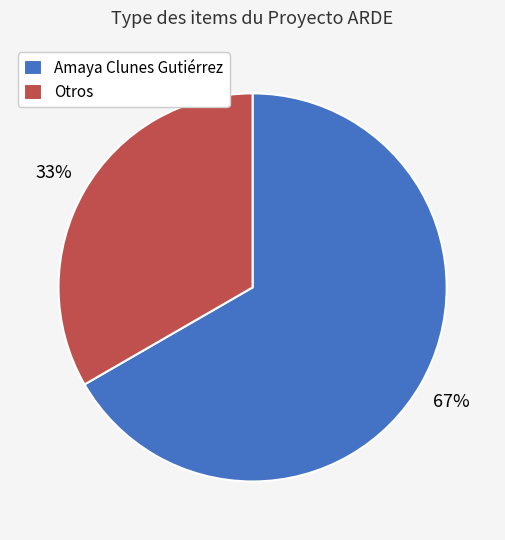

Is it true that Amaya Clunes Gutiérrez is 67% of the pie?

True